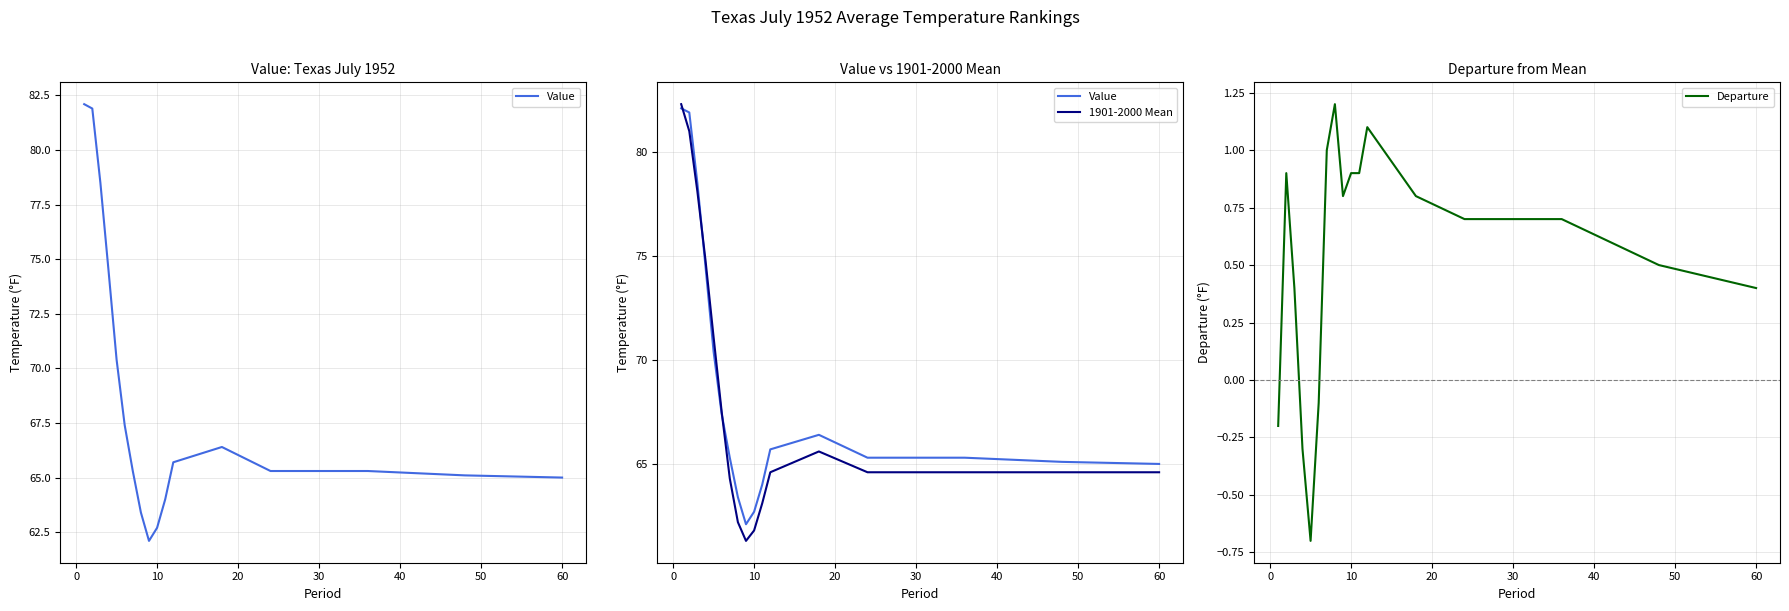

What is the maximum value for Departure?

1.2